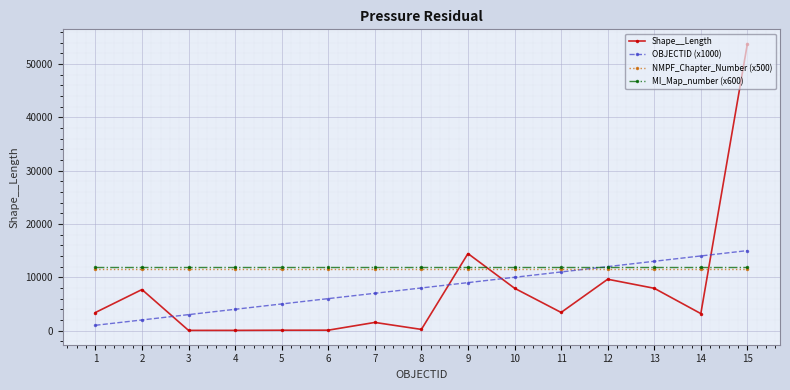

True or false: MI_Map_number (x600) and Shape__Length intersect in this chart.

True